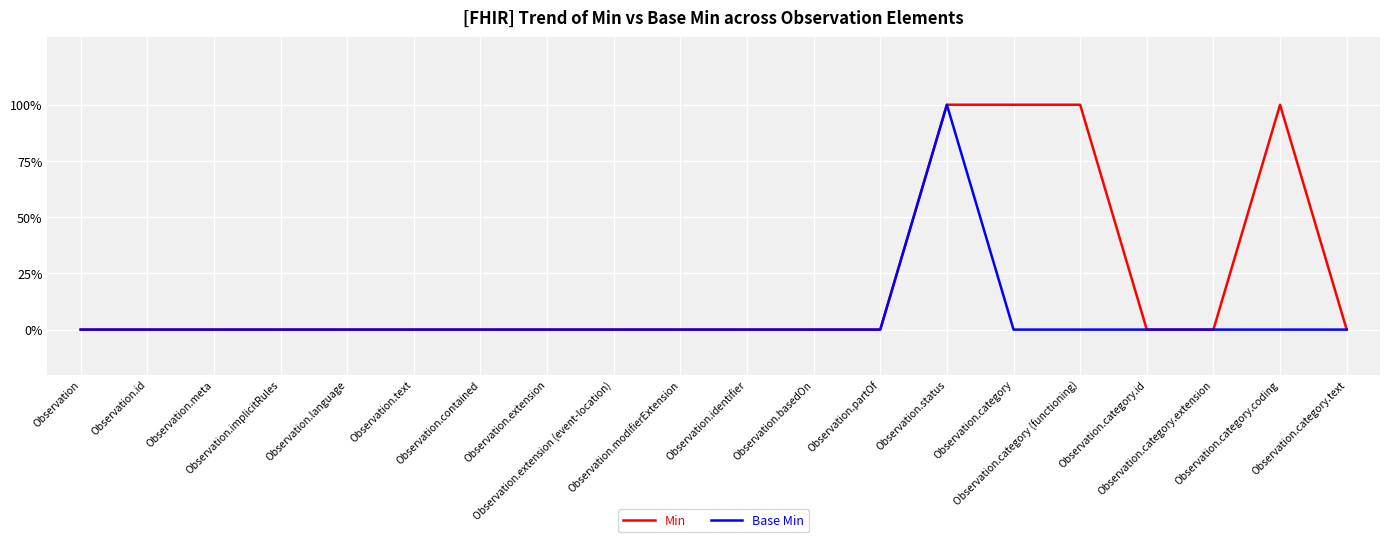

Which series has the largest range (max minus min)?

Min